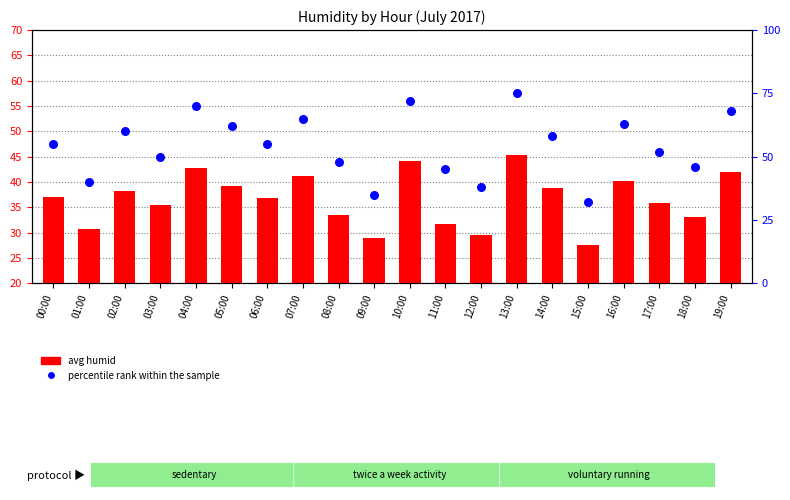

Which series contains the lowest Y value?

avg humid